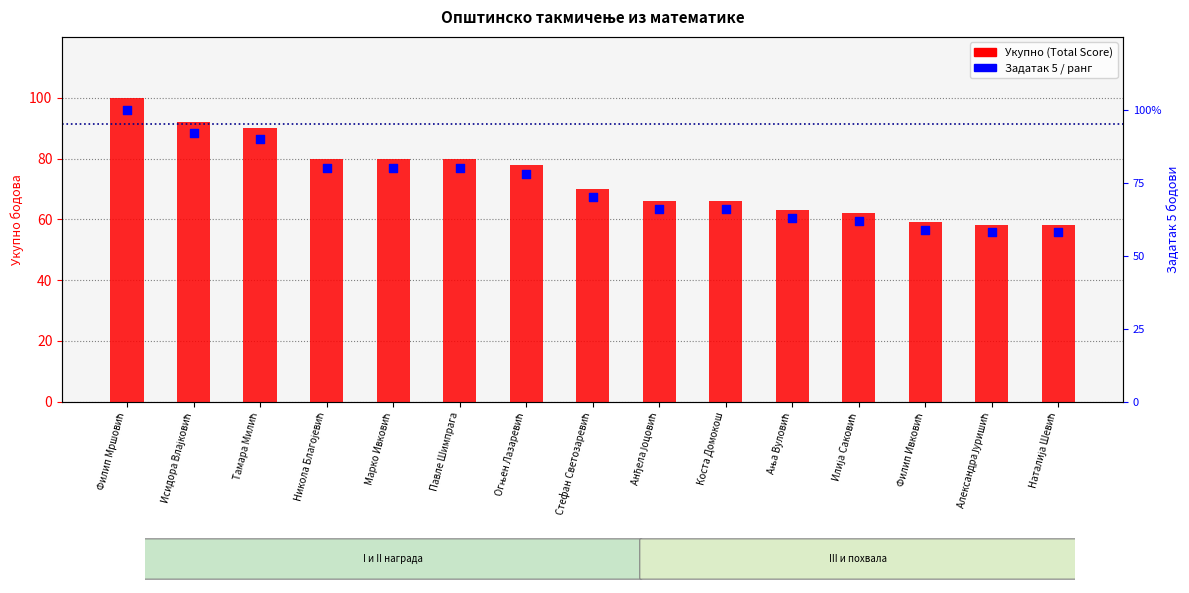

Which series reaches the minimum Y coordinate?

Укупно (Total Score)